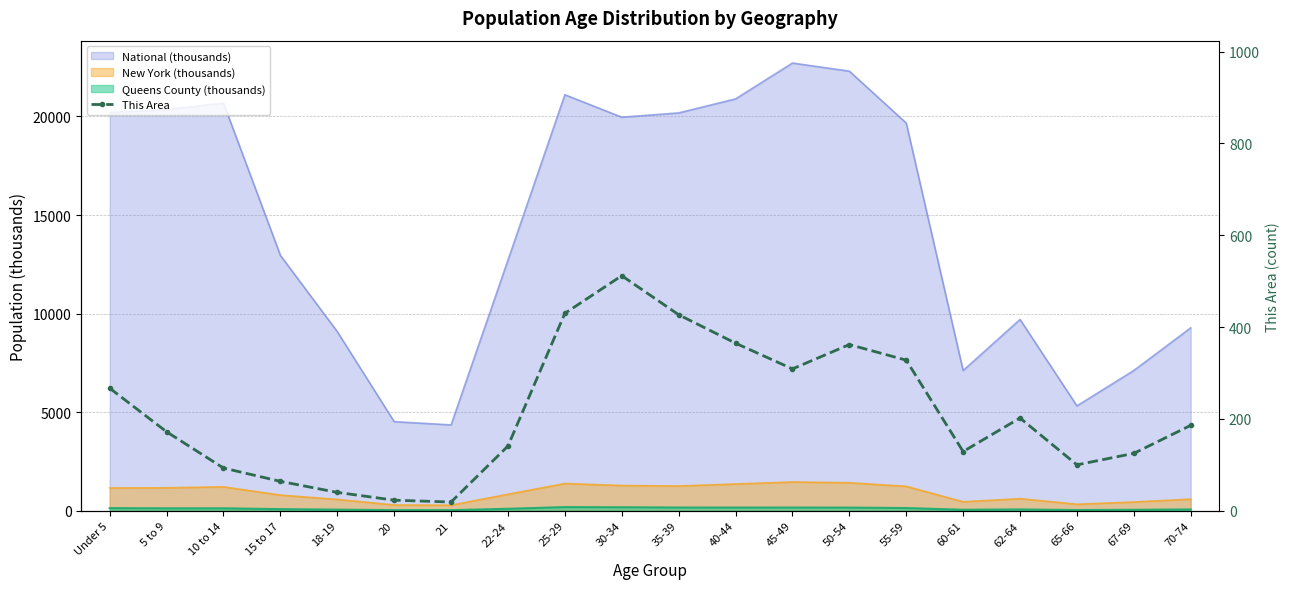

How many data points are above 186?

9